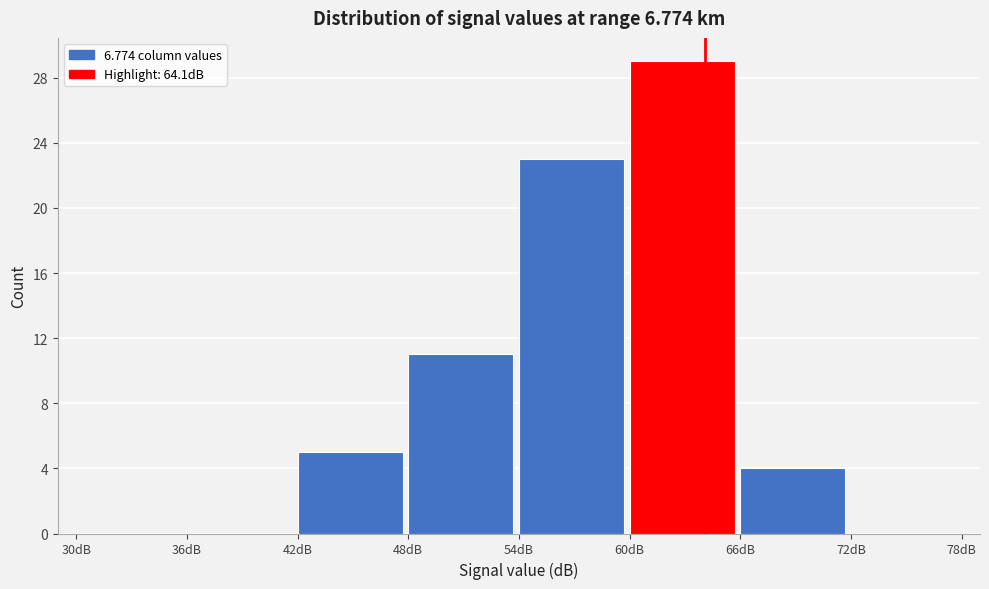

Reading left to right, list every bar in this chart as the range it spans on the x-axis followed by its height. The values are not printed on the chart, so give them approximately, as read against the axis.

30 to 36: 0
36 to 42: 0
42 to 48: 5
48 to 54: 11
54 to 60: 23
60 to 66: 29
66 to 72: 4
72 to 78: 0